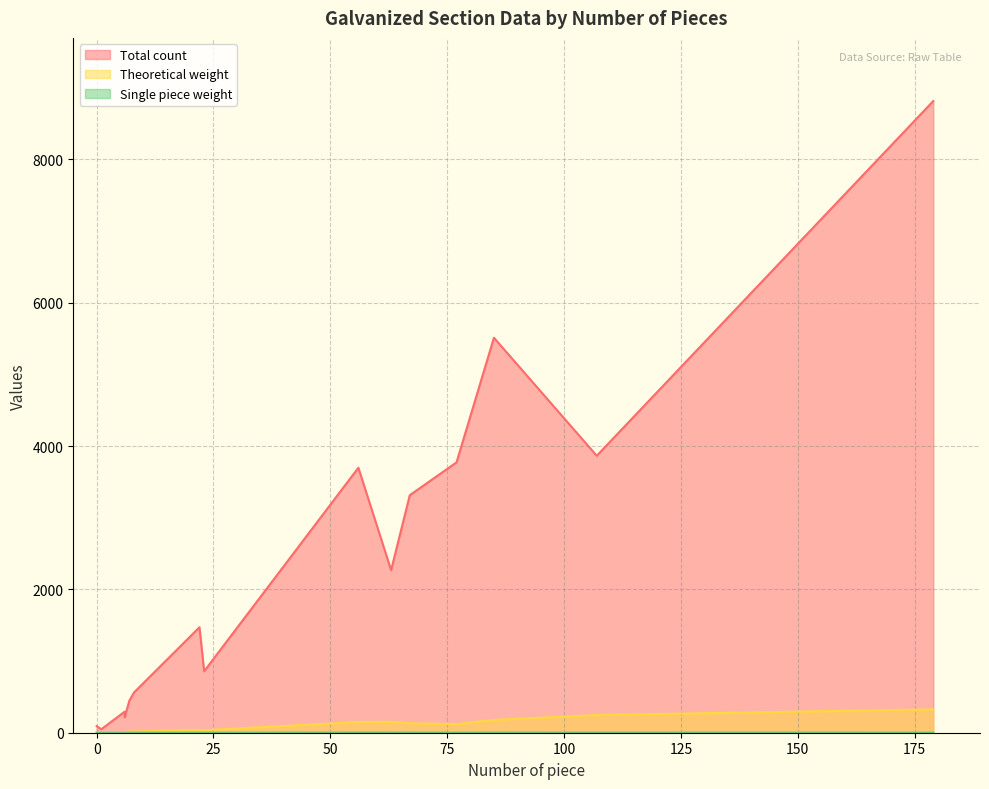

Rank the series by their maximum value, from lowest to highest.

Single piece weight, Theoretical weight, Total count